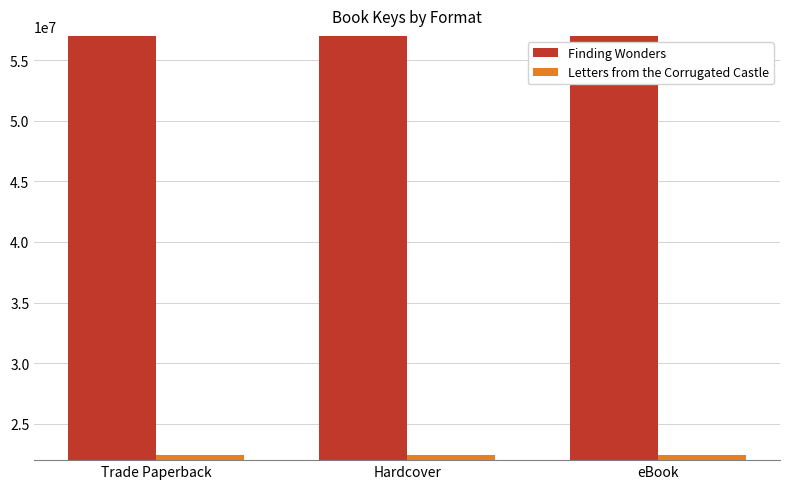

At how many categories does at least one series exceed 470325415?

3